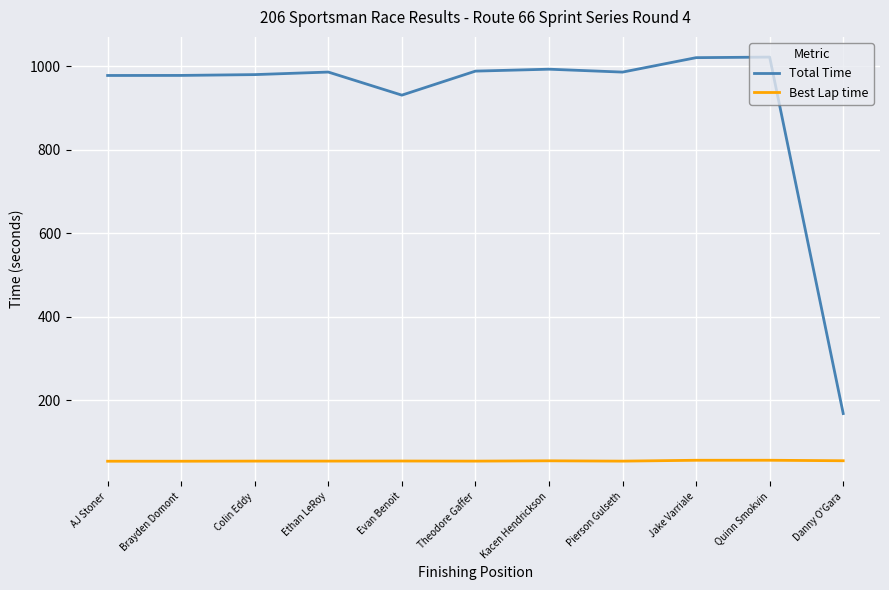

True or false: Best Lap time and Total Time cross at least once.

False